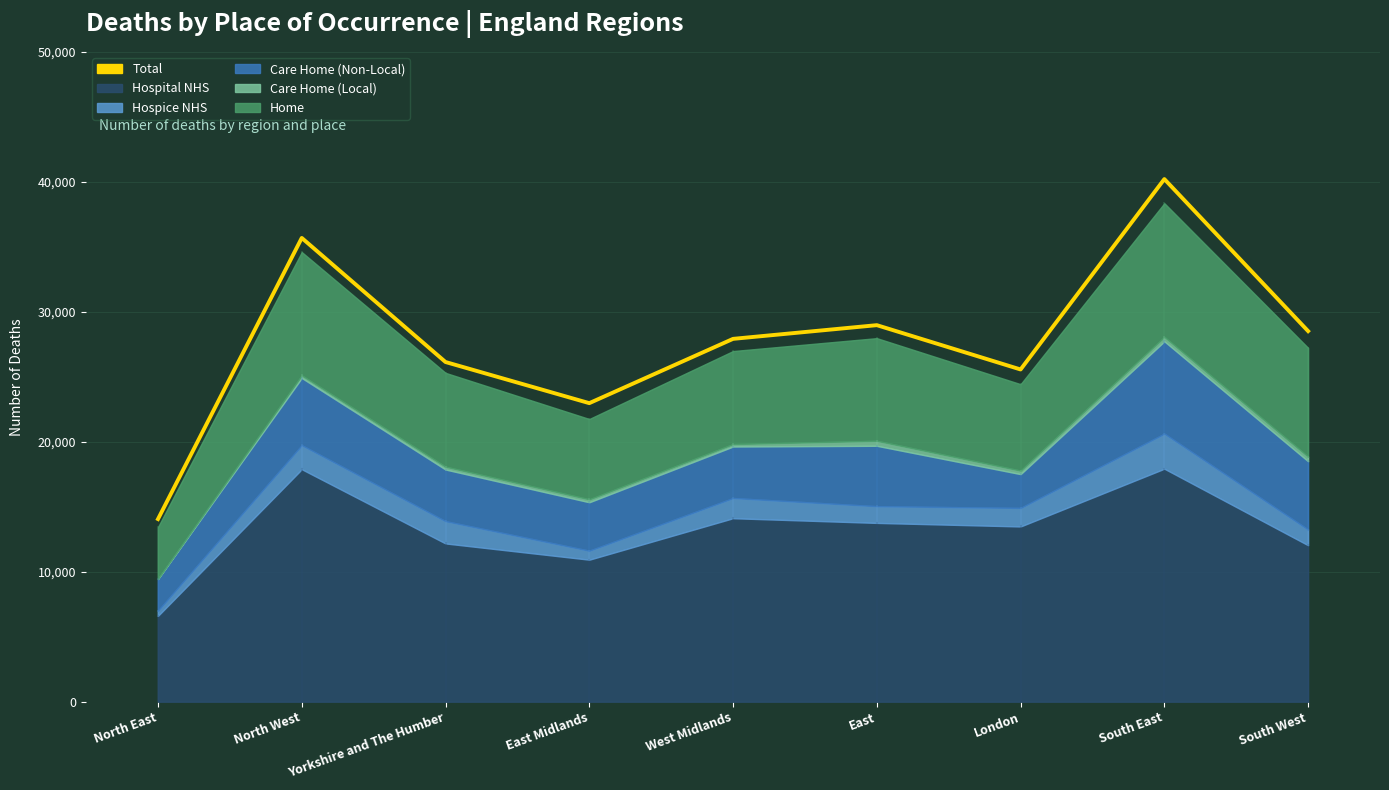

Reading left to right, transcribe all the data shown in this chart.

North East=14053	North West=35681	Yorkshire and The Humber=26135	East Midlands=22971	West Midlands=27917	East=28971	London=25562	South East=40210	South West=28512